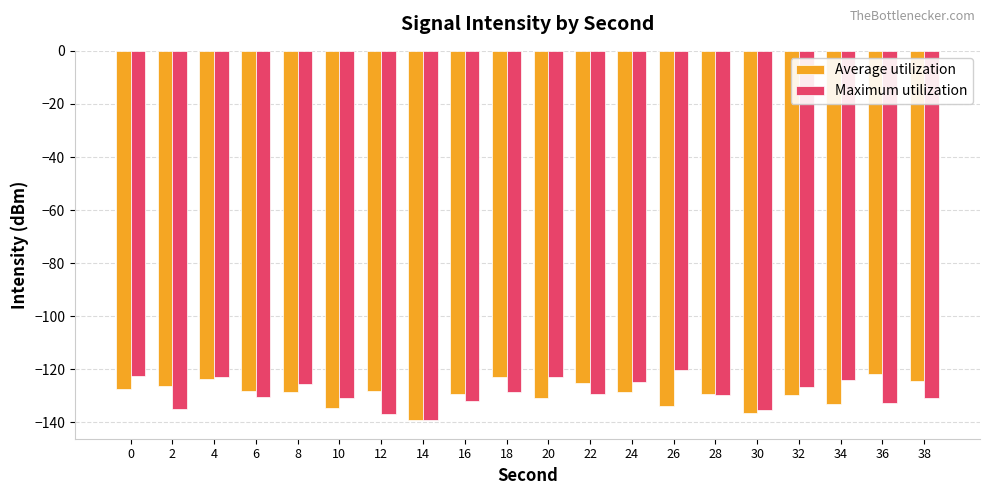

Does the chart contain stacked bars?

No